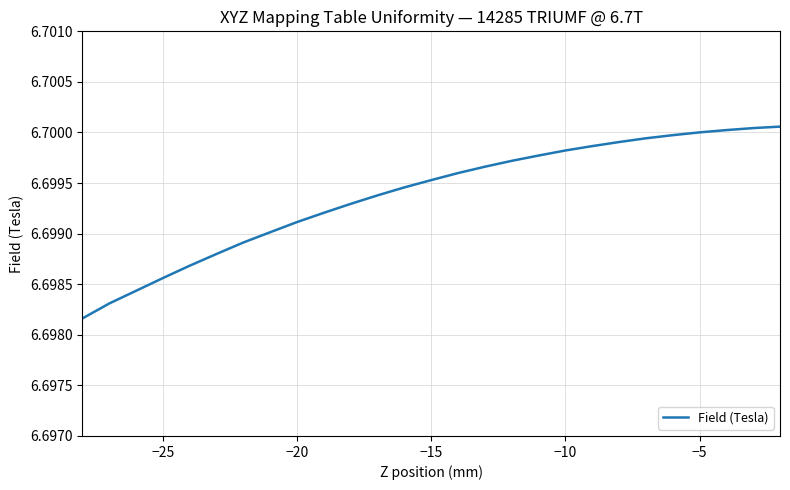

How many lines are shown in the chart?

1